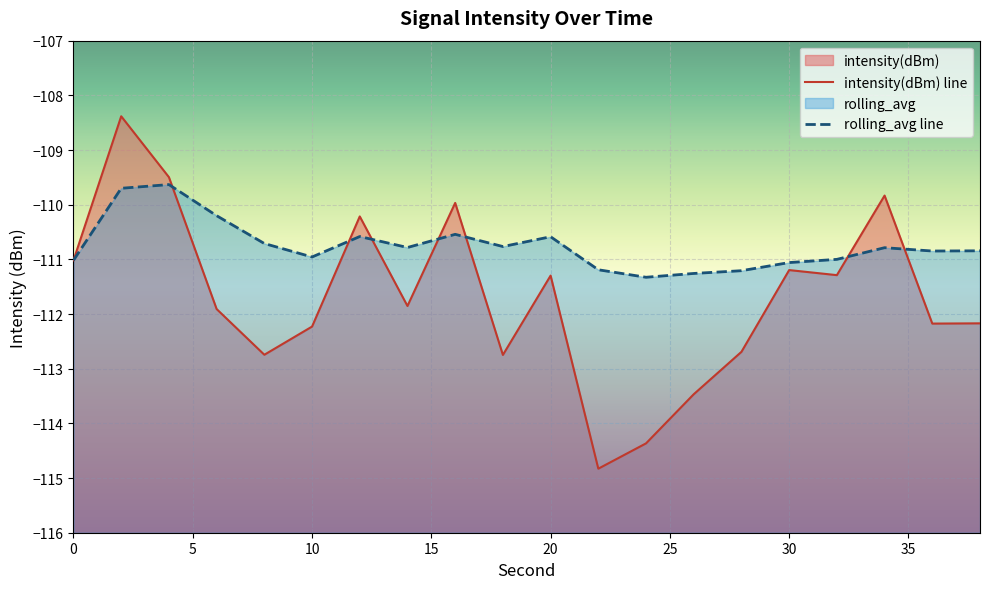

Where is the first local maximum for rolling_avg?

4